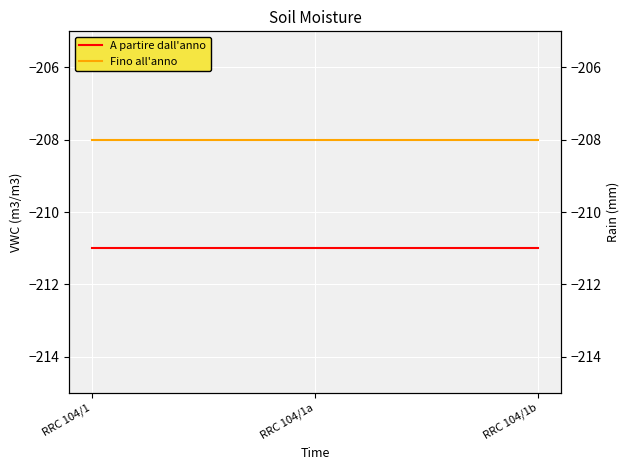

What position from the right is RRC 104/1b?

1